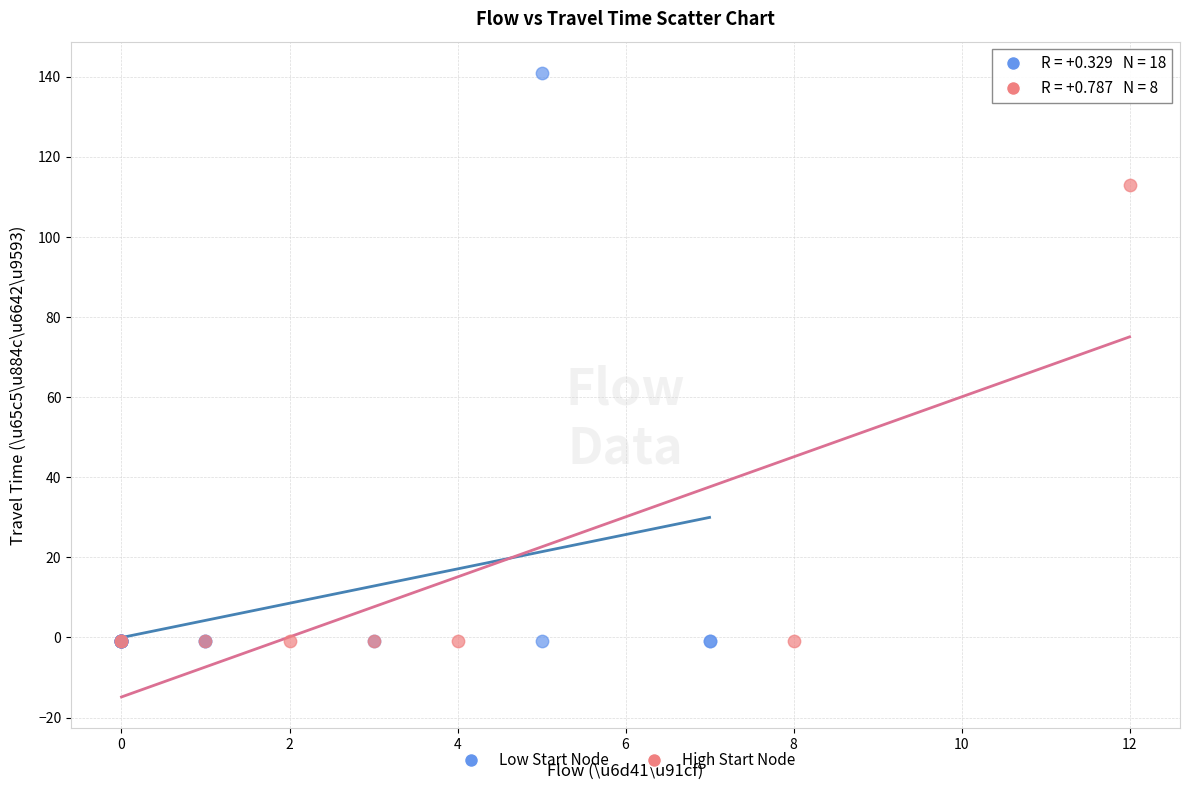

Which series reaches the maximum Y coordinate?

Low Start Node